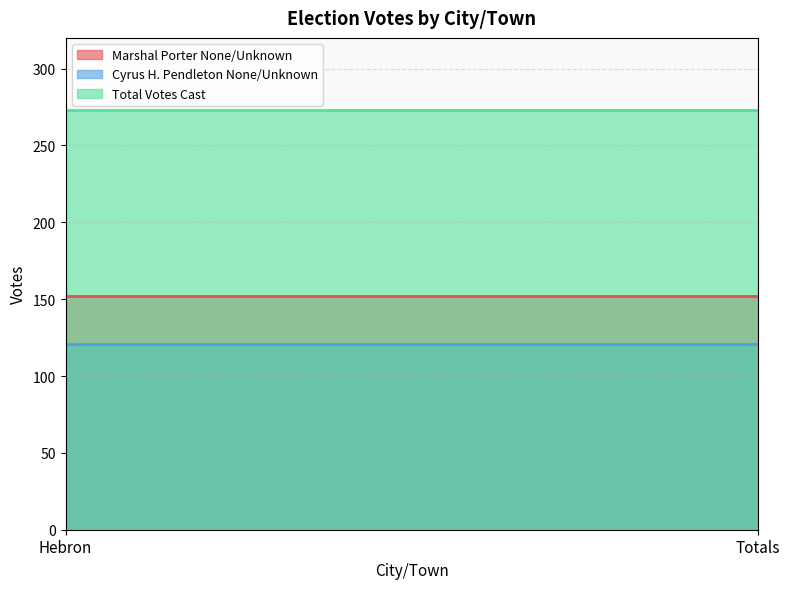

At which category is the sum across all series the highest?

Hebron